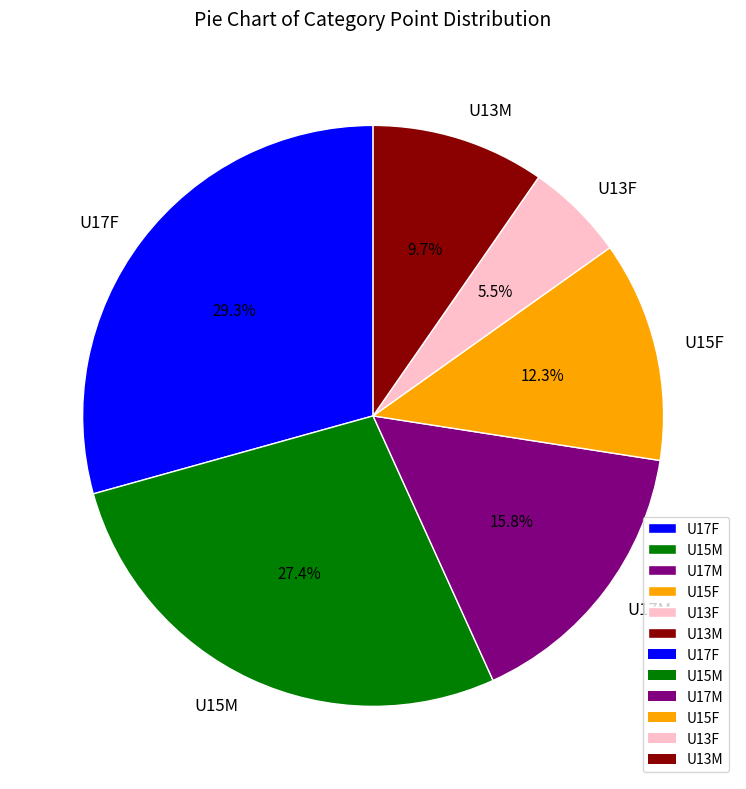

Combined, what portion of the pie is U13M and U17F?

39.0%